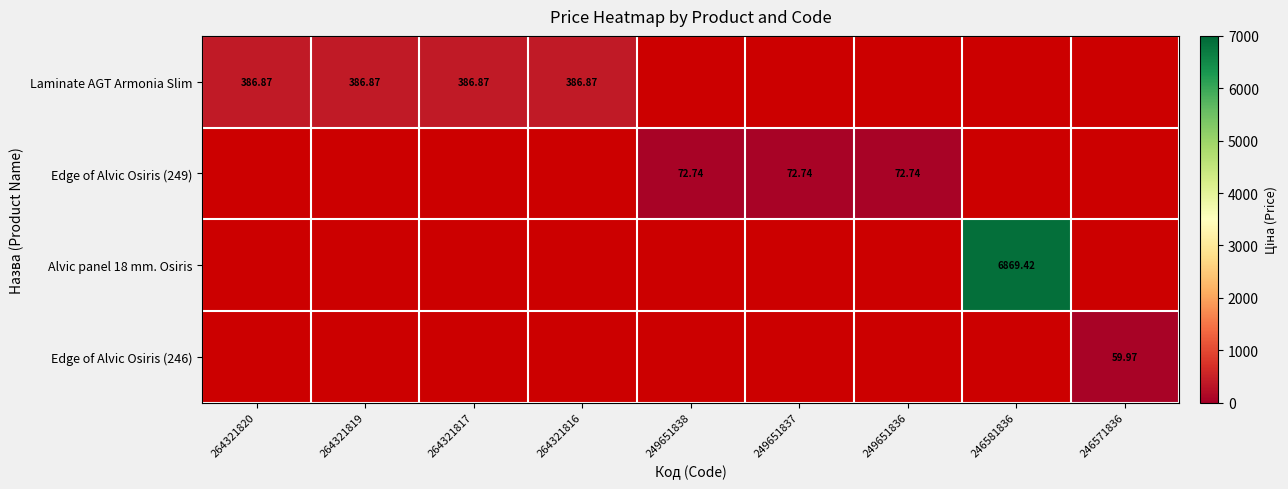

What is the maximum value for Laminate AGT Armonia Slim?

386.9